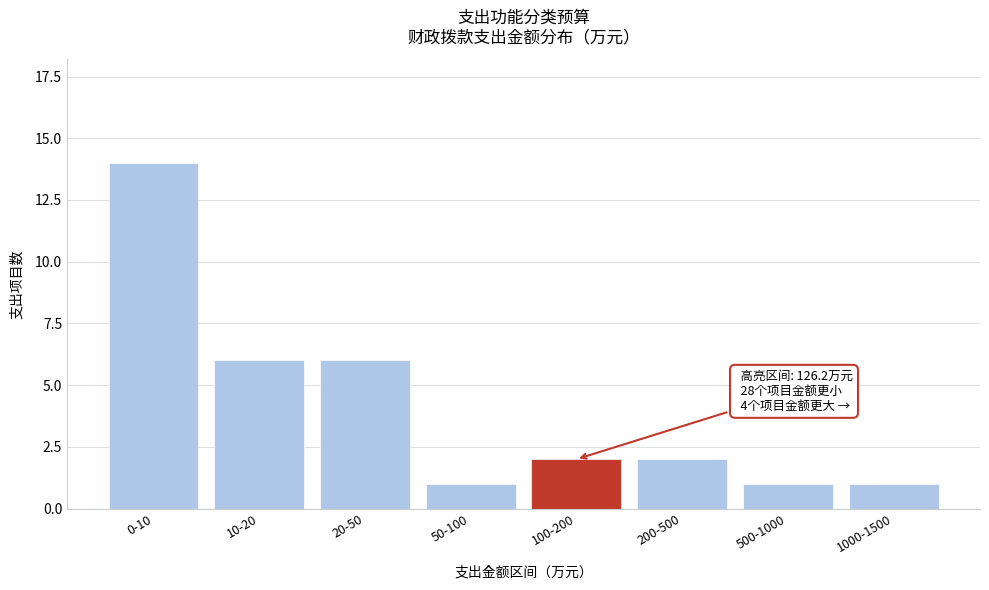

Reading left to right, list all the values displayed in this chart.

0-10=14	10-20=6	20-50=6	50-100=1	100-200=2	200-500=2	500-1000=1	1000-1500=1